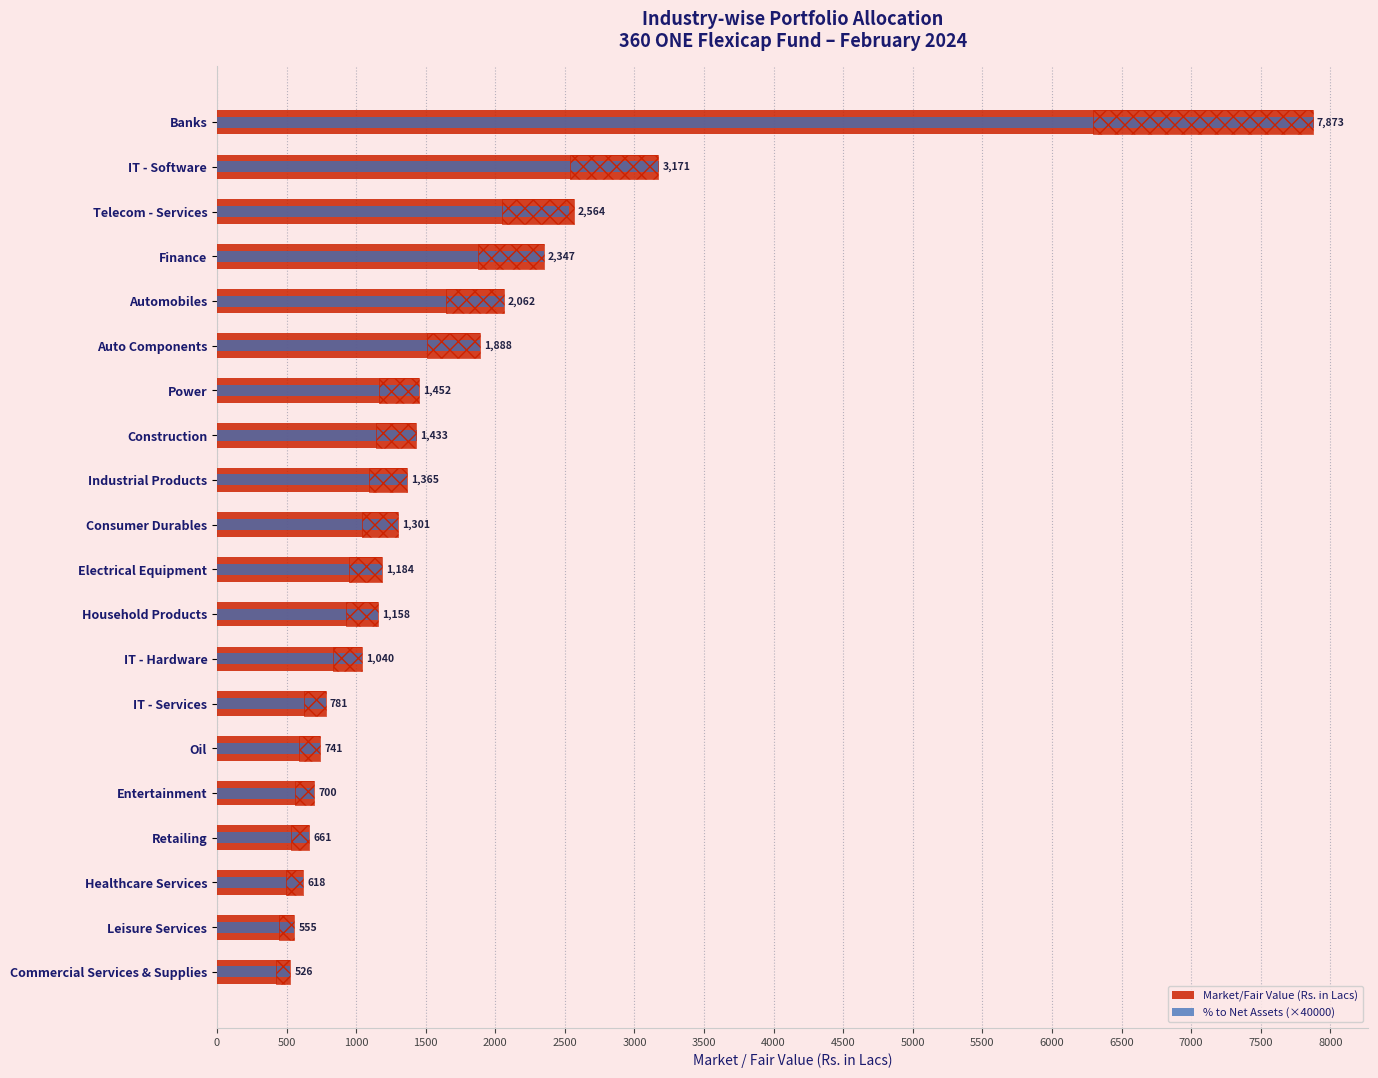

How many distinct data groups are displayed?

2